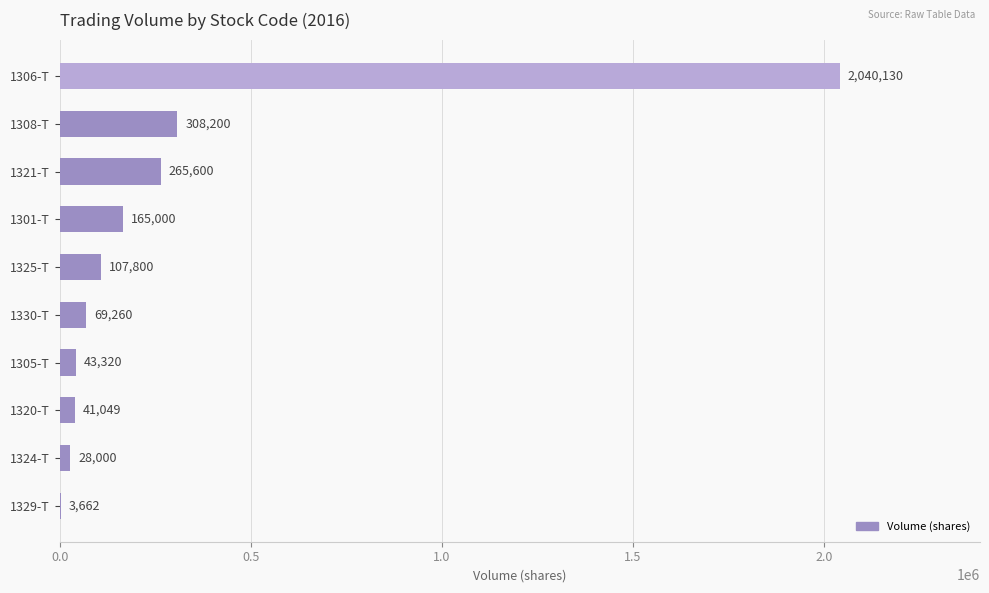

What is the sum of the values at 1306-T and 1330-T?

2109390